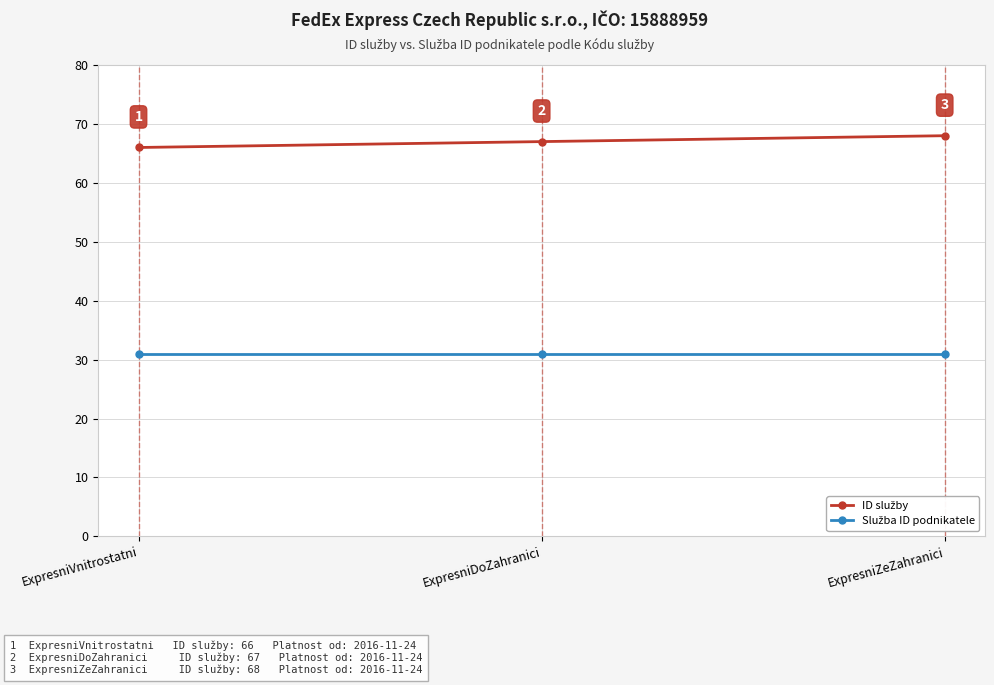

What is the label of the 3rd point from the right?

ExpresniVnitrostatni